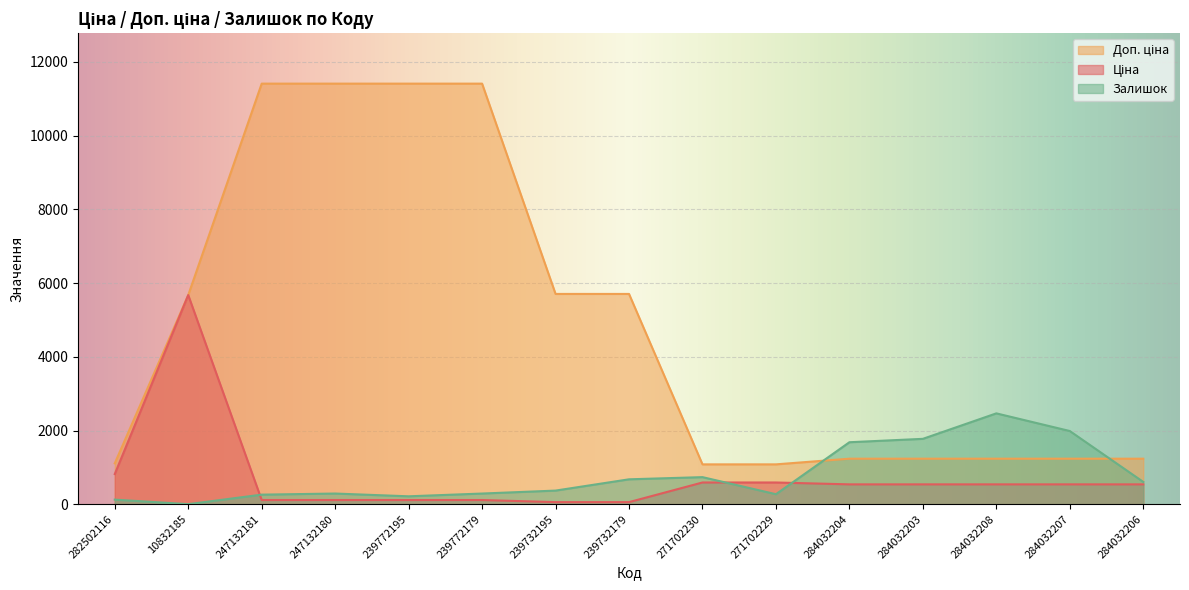

Is the value of Залишок at 271702230 greater than the value of Доп. ціна at 239732195?

No